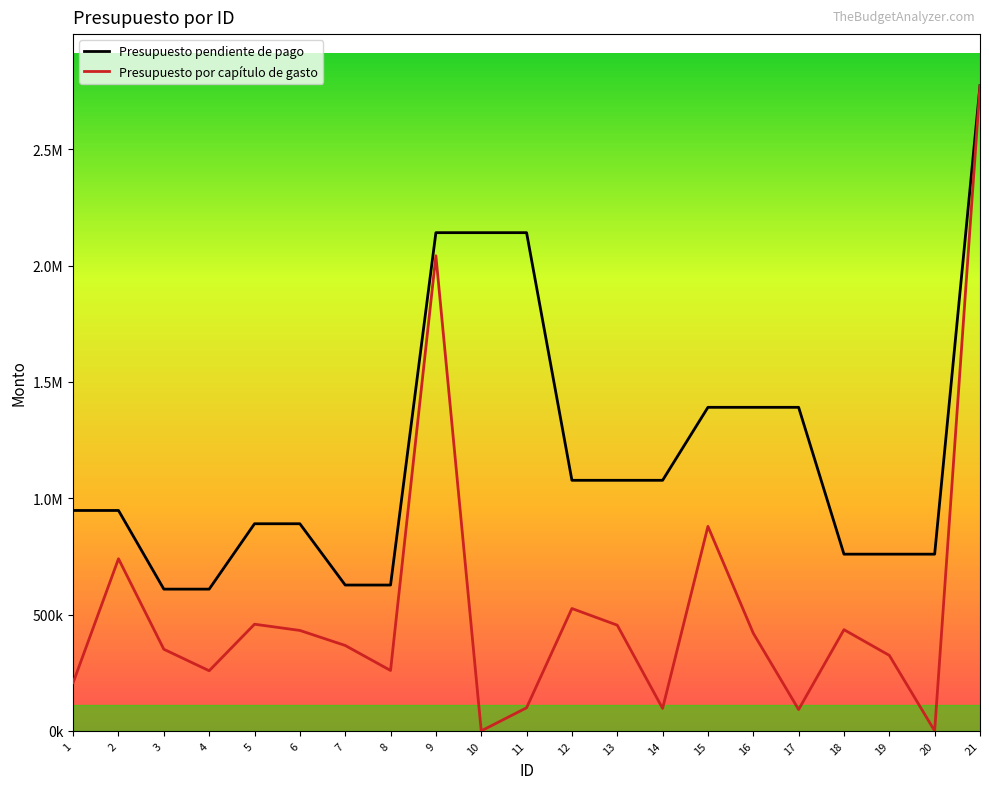

Which series has the widest spread of values?

Presupuesto por capítulo de gasto